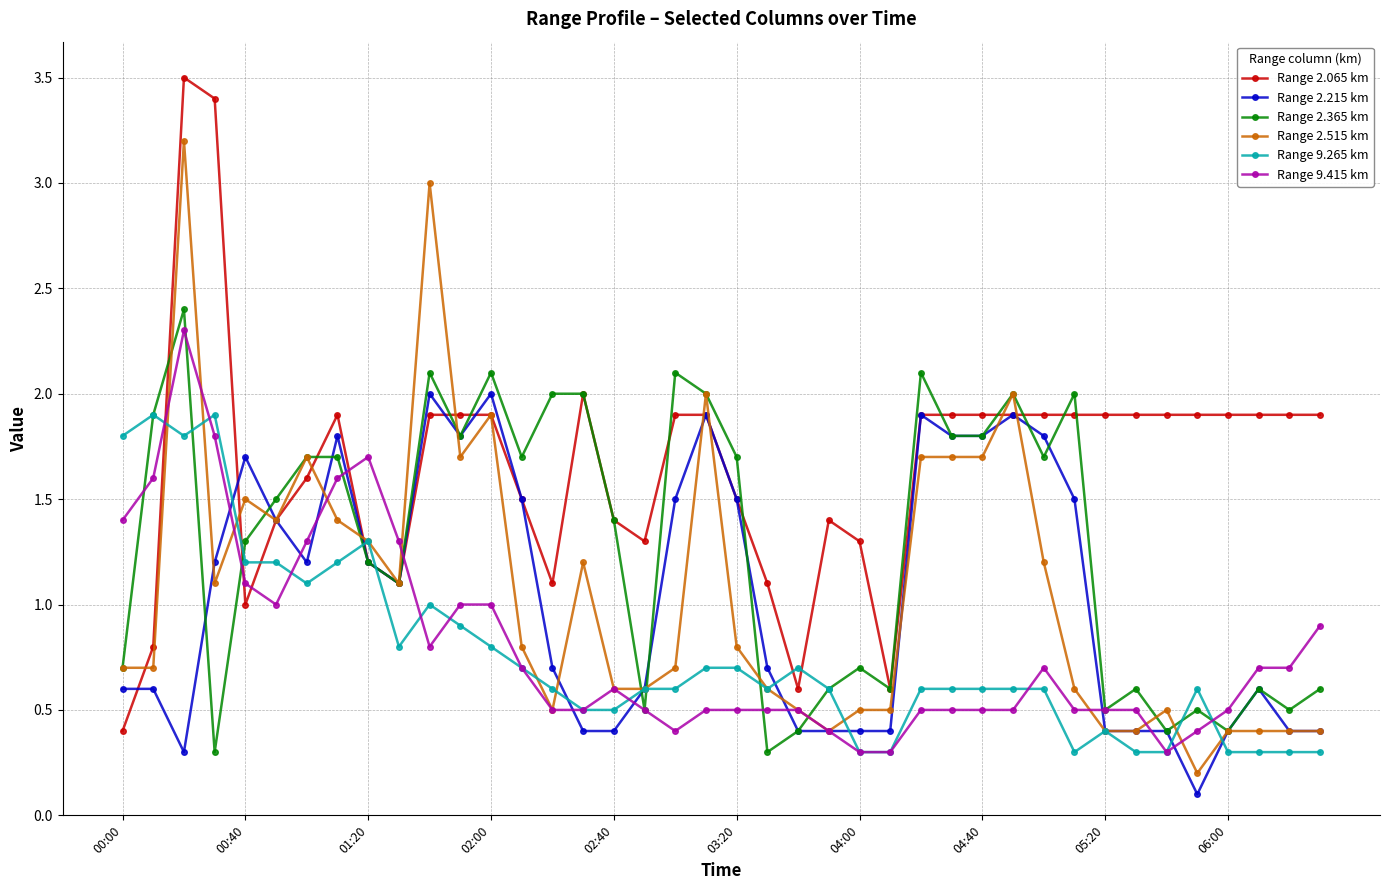

Which series has the largest total across all categories?

Range 2.065 km